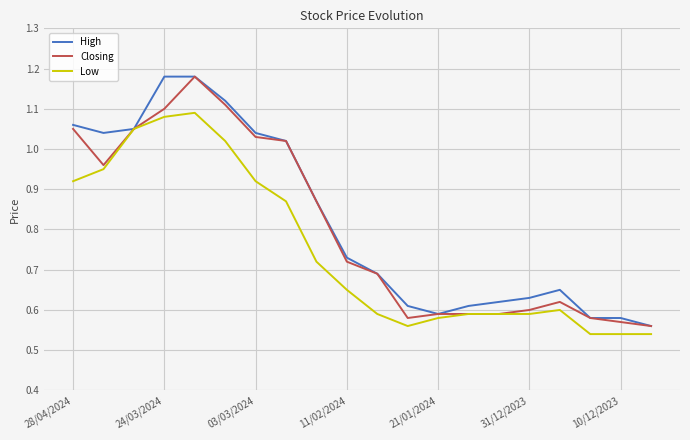

What are all the series names shown in the legend?

High, Closing, Low